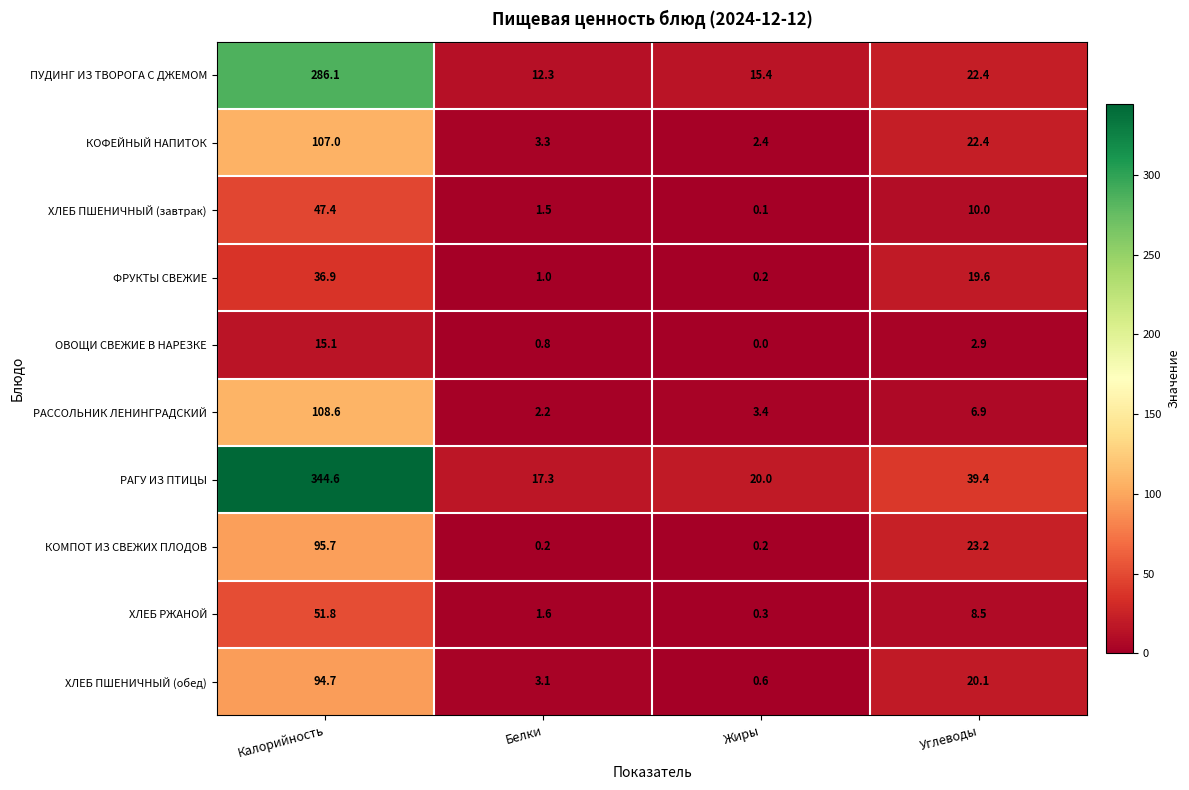

At how many categories does at least one series exceed 252?

1